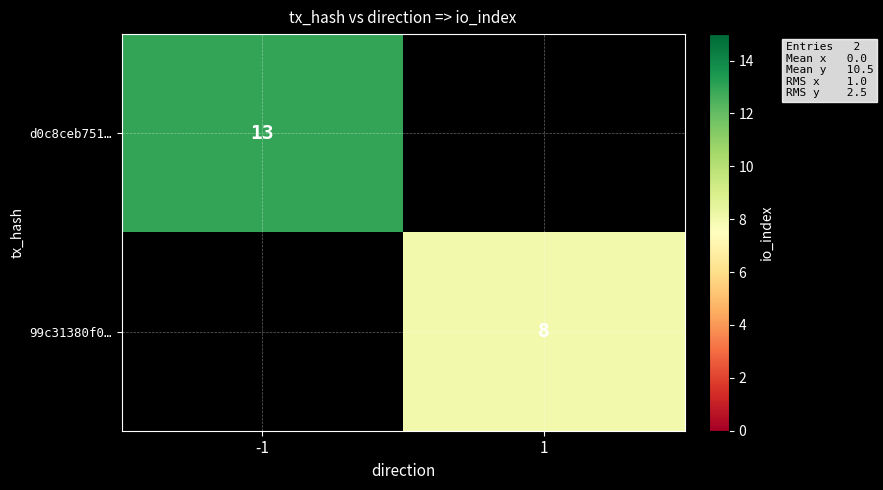

Is the value of d0c8ceb751… at -1 greater than the value of 99c31380f0… at 1?

Yes